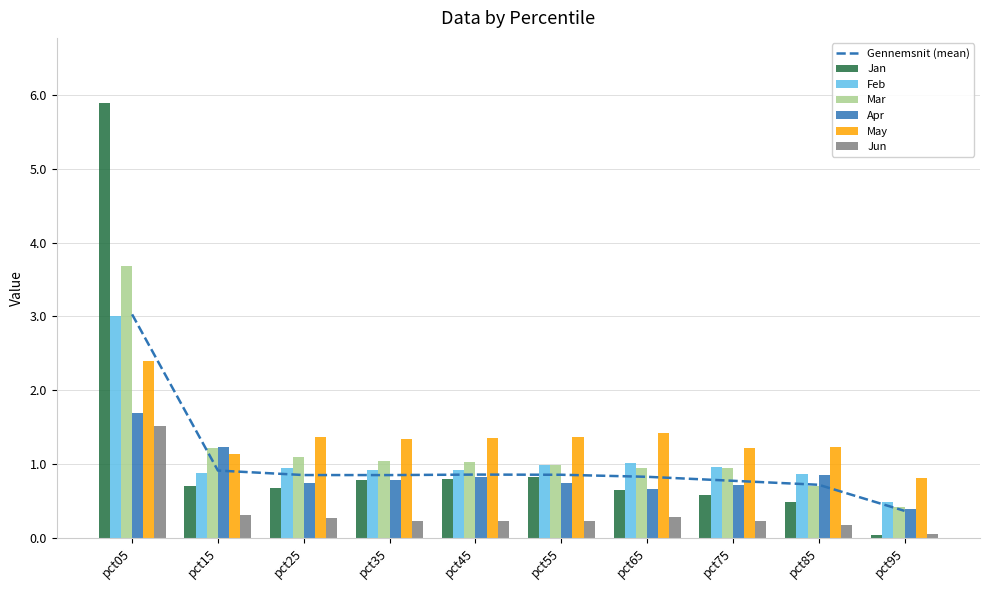

Between pct35 and pct95, which series saw the biggest shift?

Jan